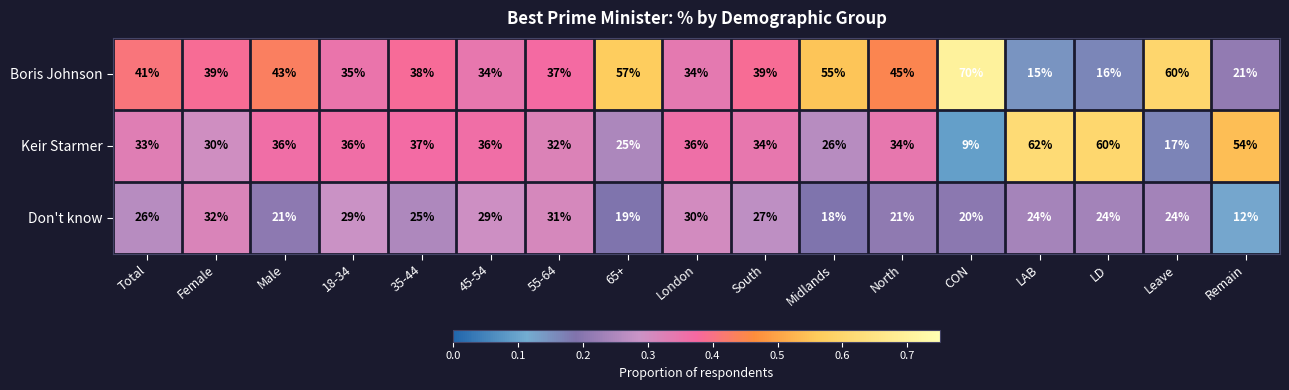

What is the minimum value shown in the chart?

9